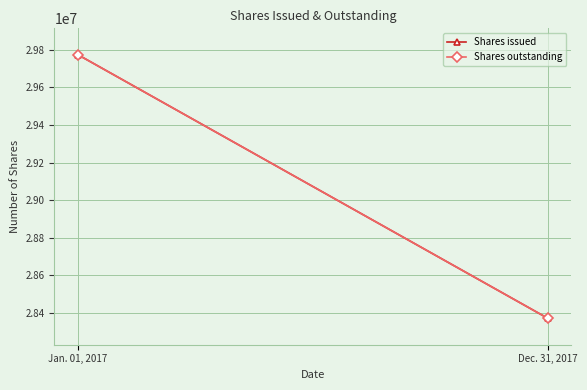

The Shares outstanding series shows 29774784 at Jan. 01, 2017. True or false?

True